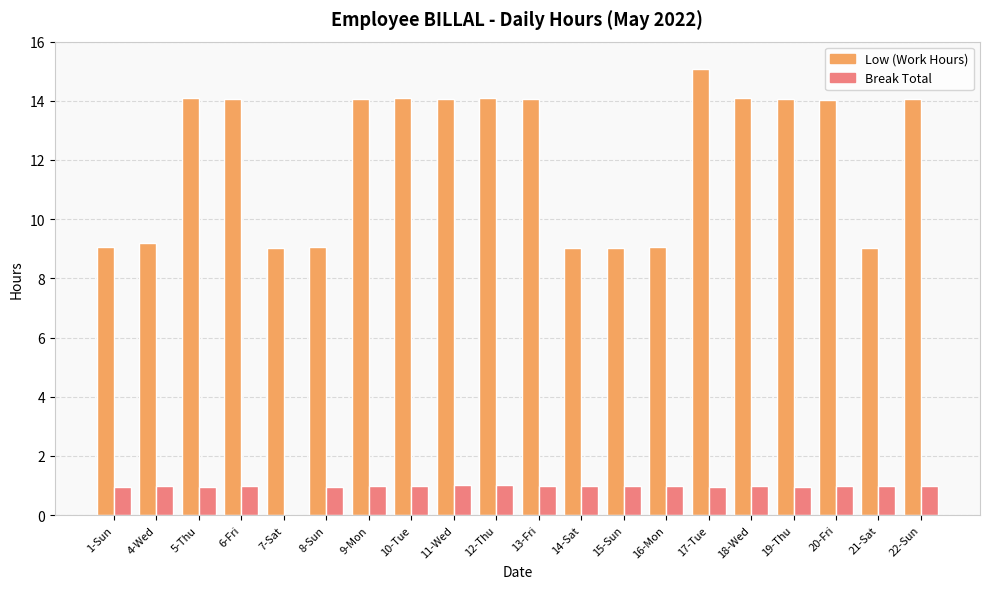

Where is Break Total nearest to the value 0?

7-Sat